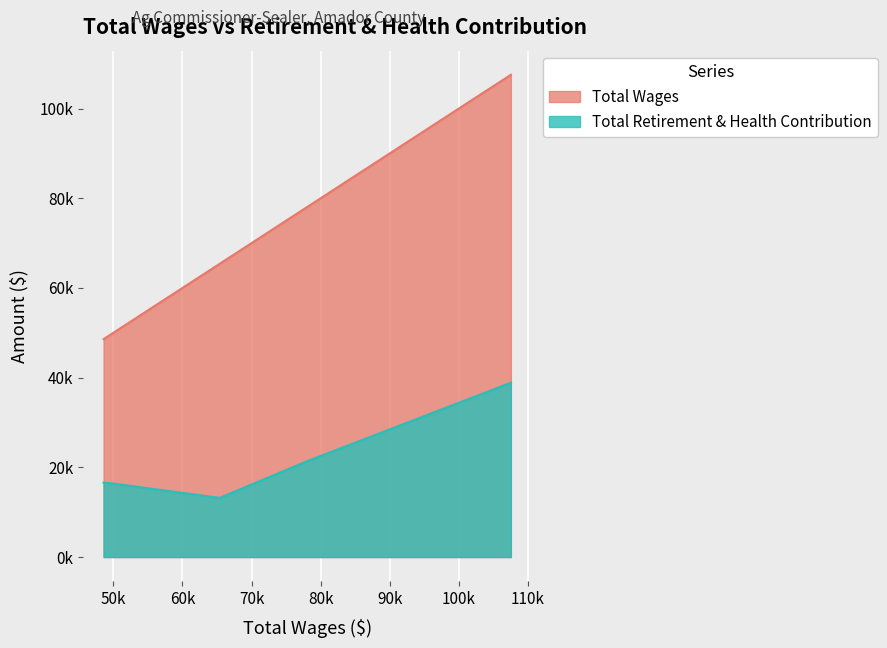

What are all the series names shown in the legend?

Total Wages, Total Retirement & Health Contribution